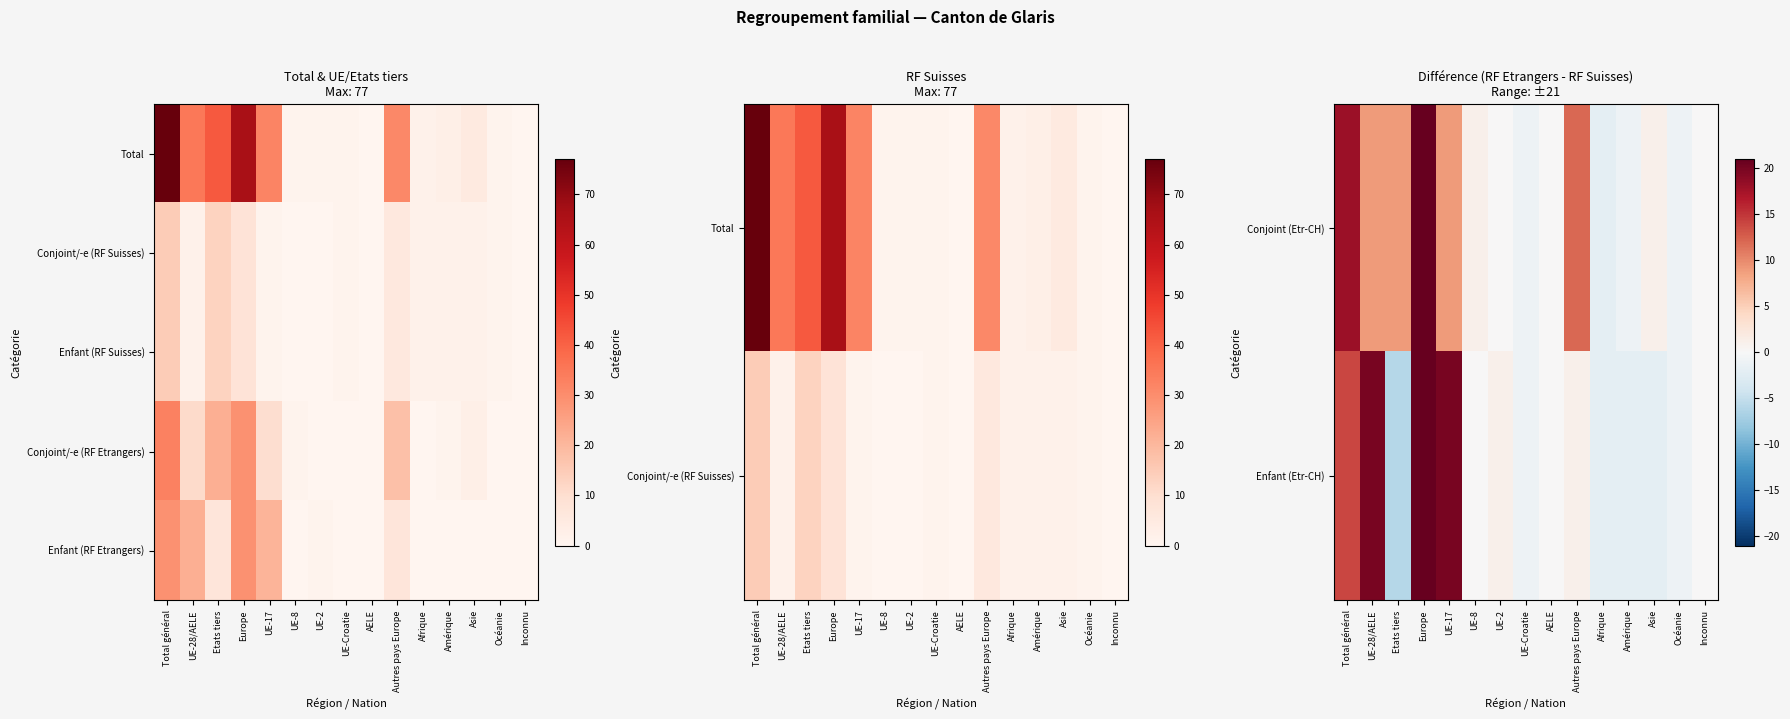

Reading right to left, extract all data points from this chart.

Conjoint (Etr-CH): Inconnu=0	Océanie=-1	Asie=1	Amérique=-1	Afrique=-2	Autres pays Europe=12	AELE=0	UE-Croatie=-1	UE-2=0	UE-8=1	UE-17=9	Europe=21	Etats tiers=9	UE-28/AELE=9	Total général=18
Enfant (Etr-CH): Inconnu=0	Océanie=-1	Asie=-2	Amérique=-2	Afrique=-2	Autres pays Europe=1	AELE=0	UE-Croatie=-1	UE-2=1	UE-8=0	UE-17=20	Europe=21	Etats tiers=-6	UE-28/AELE=20	Total général=14
Enfant (RF Suisses): Inconnu=0	Océanie=1	Asie=2	Amérique=2	Afrique=2	Autres pays Europe=6	AELE=0	UE-Croatie=1	UE-2=0	UE-8=0	UE-17=1	Europe=8	Etats tiers=13	UE-28/AELE=2	Total général=15
Conjoint/-e (RF Etrangers): Inconnu=0	Océanie=0	Asie=3	Amérique=1	Afrique=0	Autres pays Europe=18	AELE=0	UE-Croatie=0	UE-2=0	UE-8=1	UE-17=10	Europe=29	Etats tiers=22	UE-28/AELE=11	Total général=33
Enfant (RF Etrangers): Inconnu=0	Océanie=0	Asie=0	Amérique=0	Afrique=0	Autres pays Europe=7	AELE=0	UE-Croatie=0	UE-2=1	UE-8=0	UE-17=21	Europe=29	Etats tiers=7	UE-28/AELE=22	Total général=29